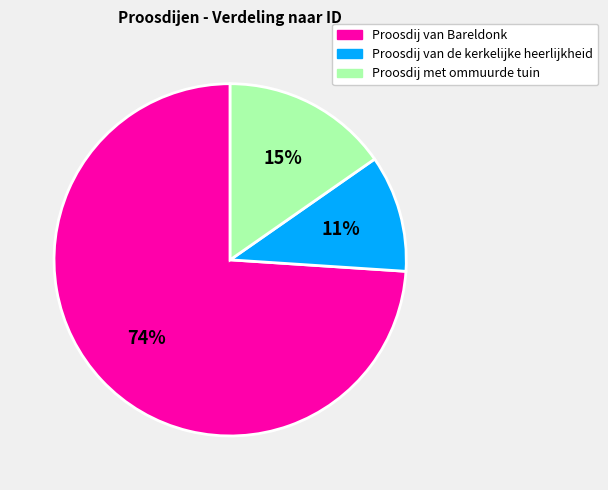

The Proosdij met ommuurde tuin slice represents 15% of the pie. True or false?

True